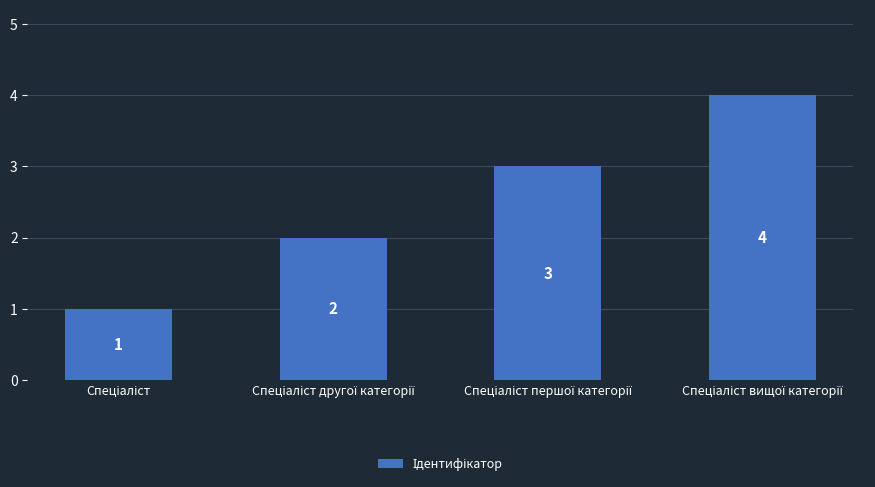

What is the maximum value shown in the chart?

4